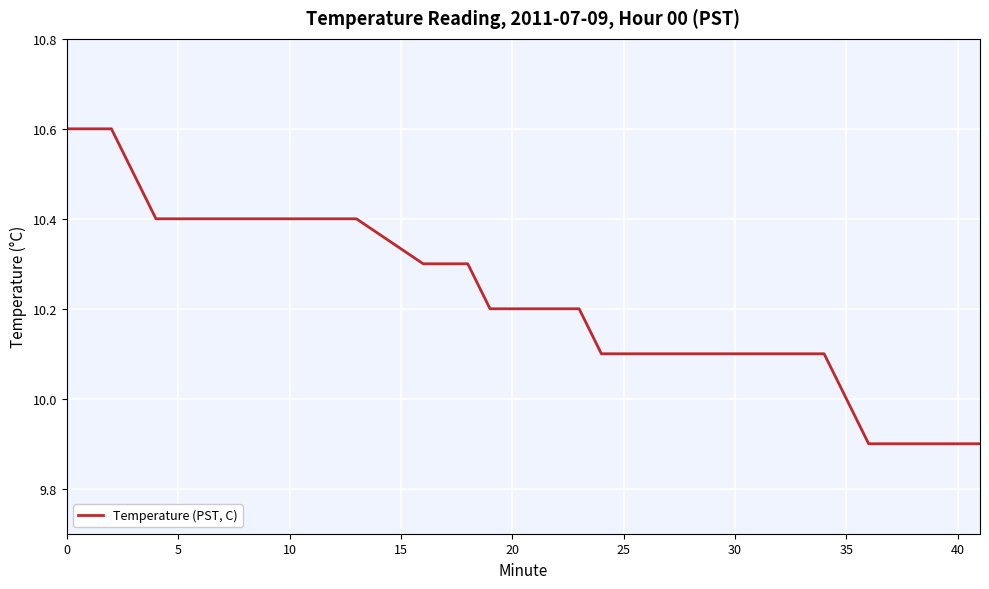

What is the smallest value displayed?

9.9